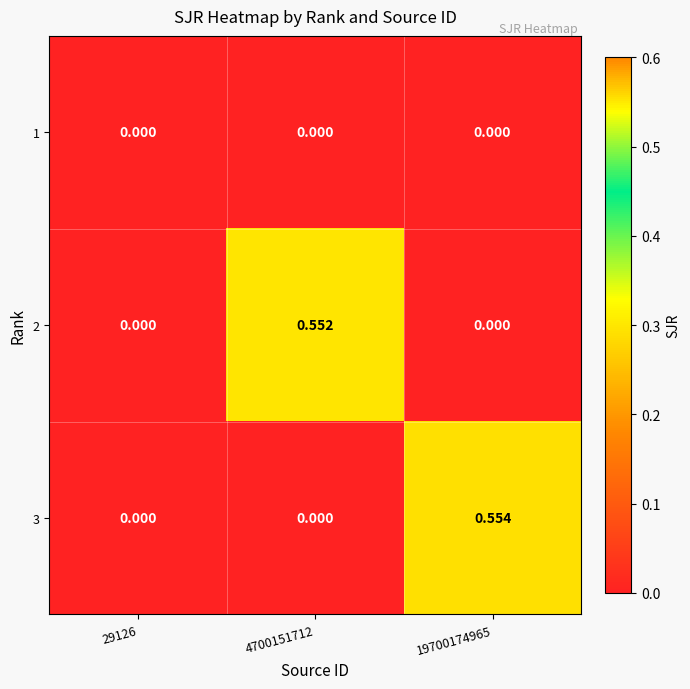

How many values in the 2 series exceed 0?

1